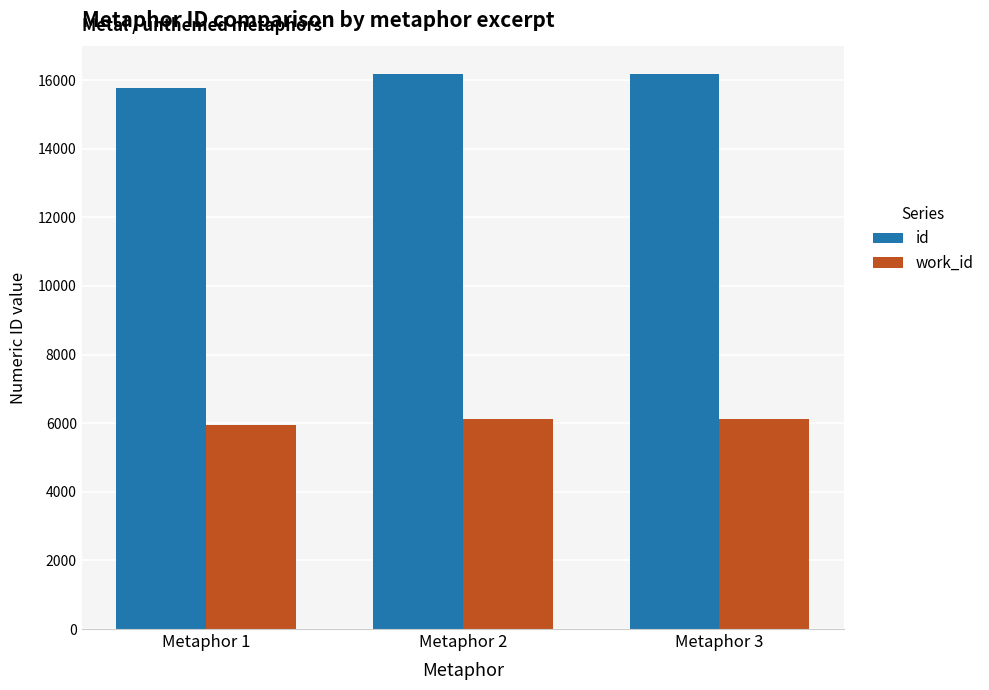

Where is id nearest to the value 15977?

Metaphor 2